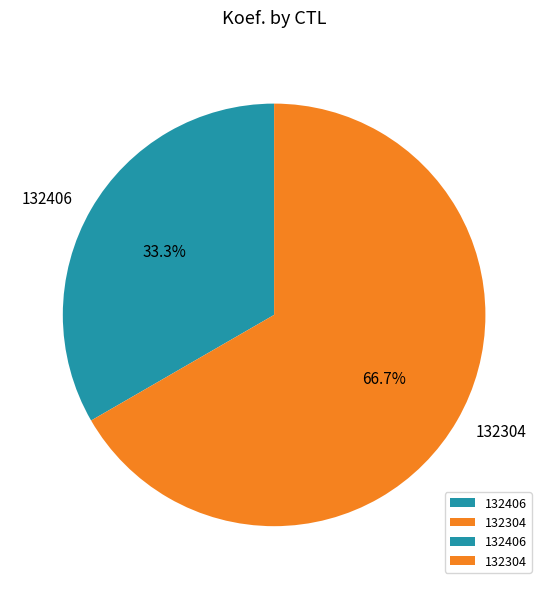

Between 132304 and 132406, which is larger?

132304